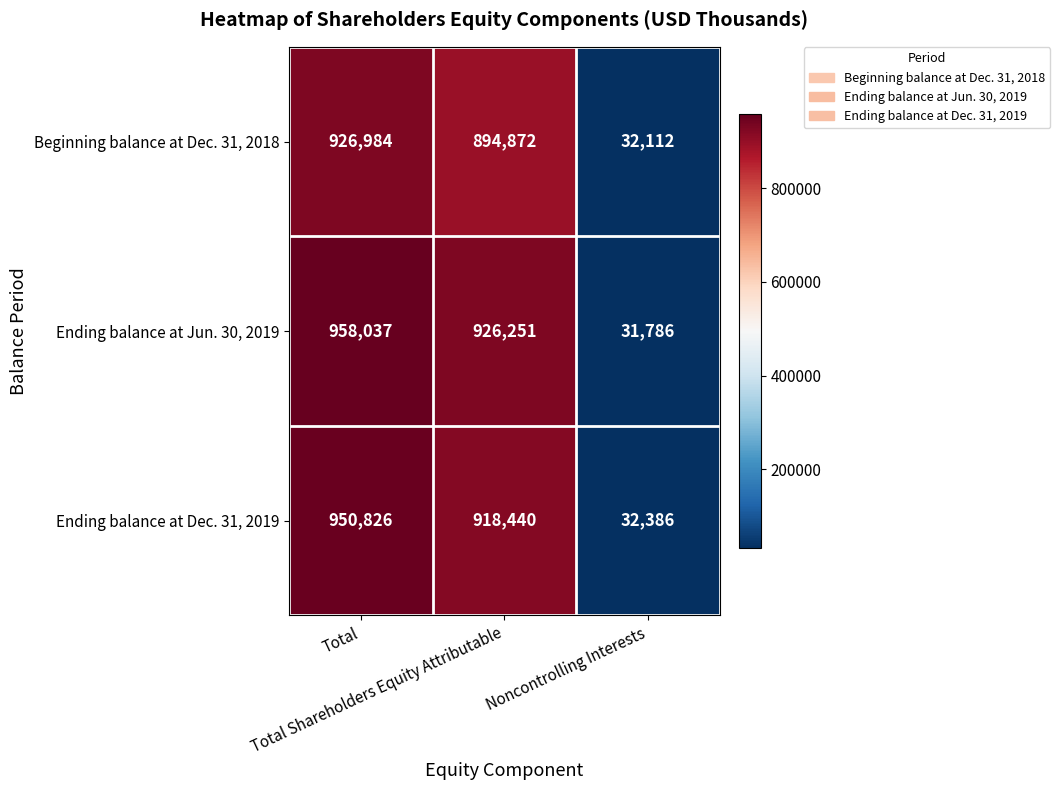

Which series has the largest range (max minus min)?

Ending balance at Jun. 30, 2019